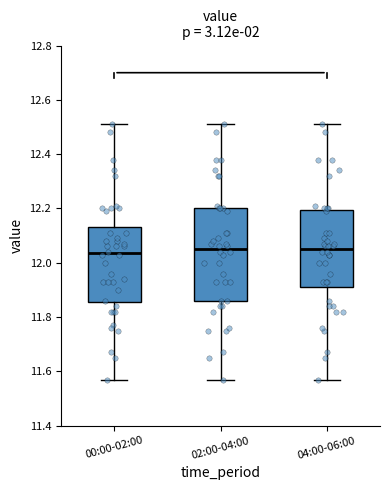

Where does the upper whisker of the box for 02:00-04:00 end on the y-axis? The values are not printed on the chart, so give them approximately, as read against the axis.

12.52